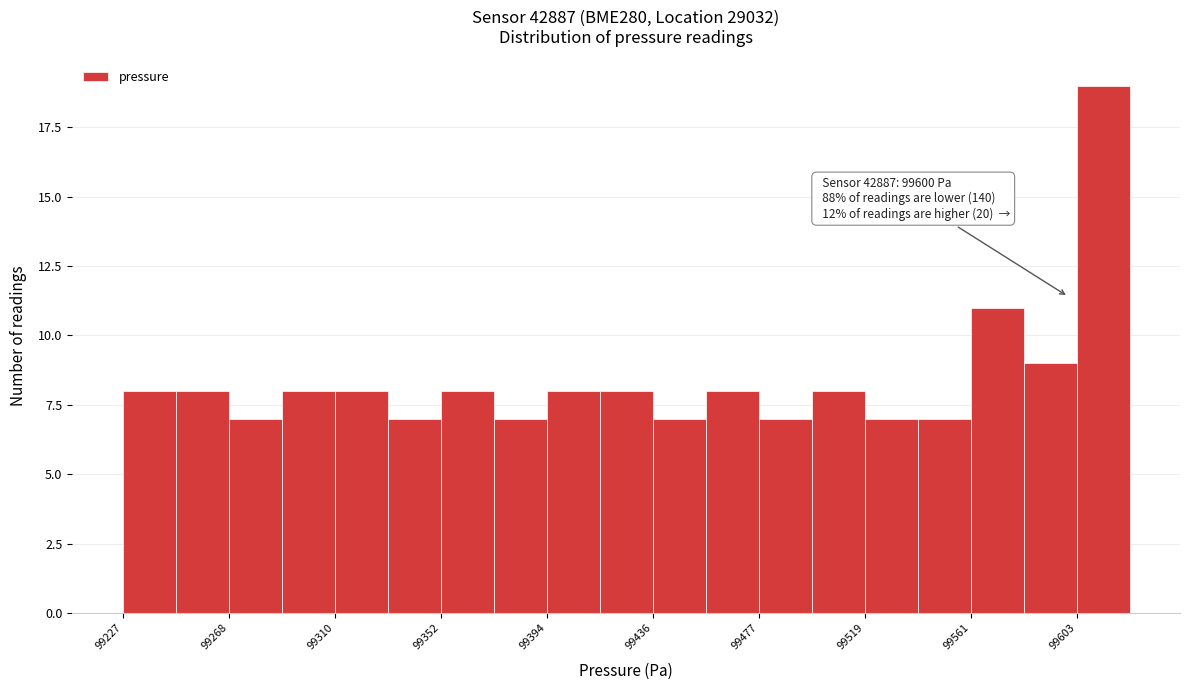

Which range on the x-axis has the tallest bar?

99605 to 99625